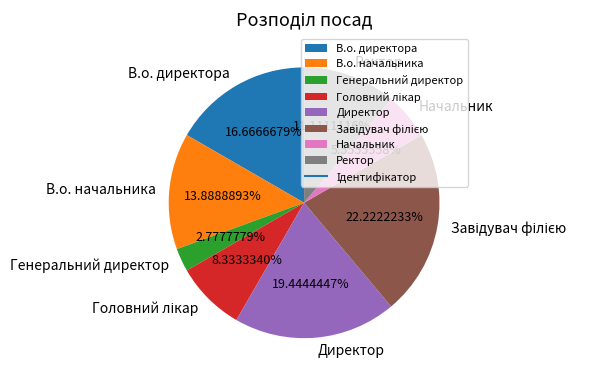

What percentage is the Генеральний директор slice, to the nearest percent?

3%